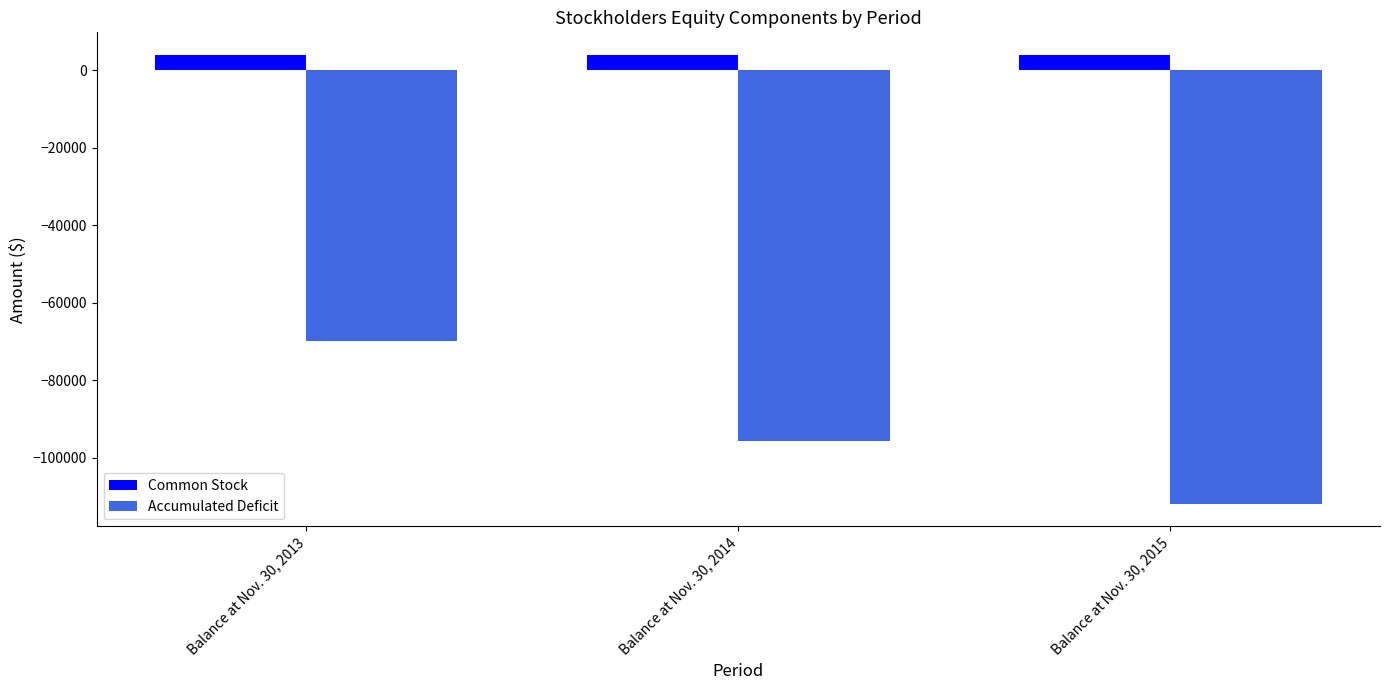

Reading left to right, transcribe all the data shown in this chart.

Common Stock: Balance at Nov. 30, 2013=4000	Balance at Nov. 30, 2014=4000	Balance at Nov. 30, 2015=4000
Accumulated Deficit: Balance at Nov. 30, 2013=-69803	Balance at Nov. 30, 2014=-95710	Balance at Nov. 30, 2015=-111841